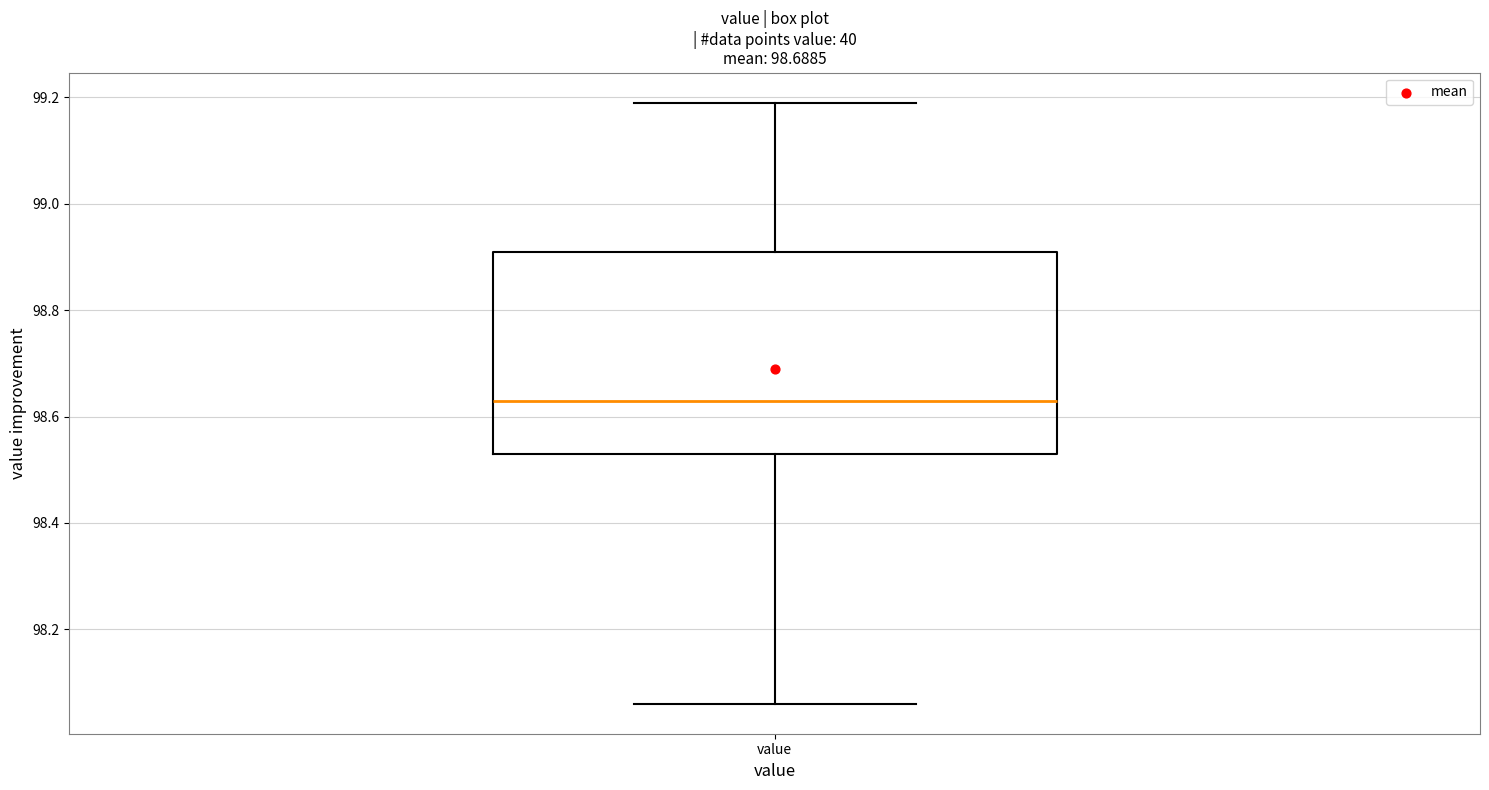

Transcribe this box plot: give where the median line is, the range the box spans, and where the two whiskers end, as read against the y-axis. The values are not printed on the chart, so give them approximately, as read against the axis.

median 98.64, box 98.54 to 98.92, whiskers 98.06 to 99.20